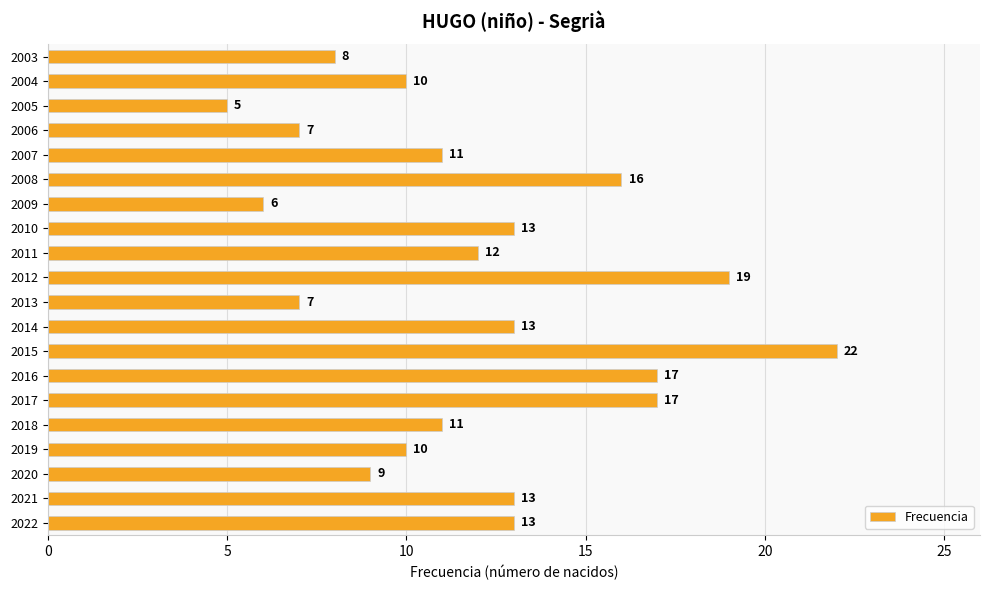

Are the bars horizontal?

Yes